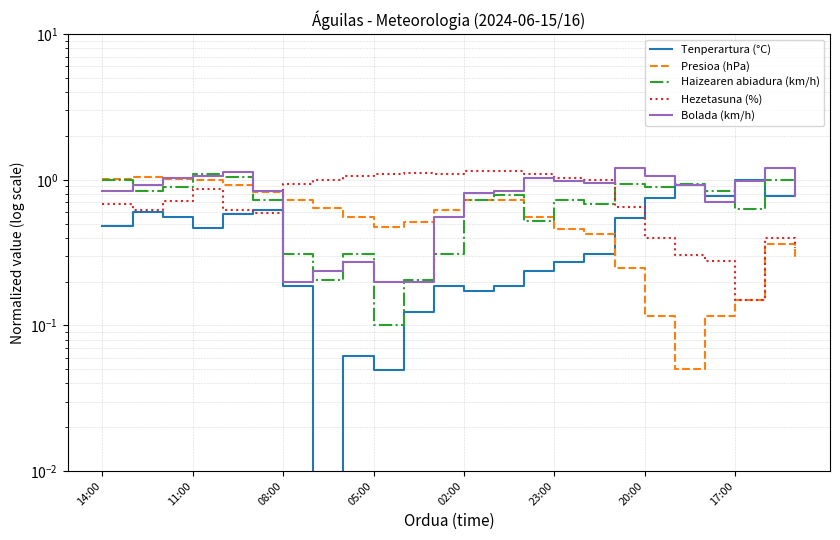

Count the number of categories in the chart.

24